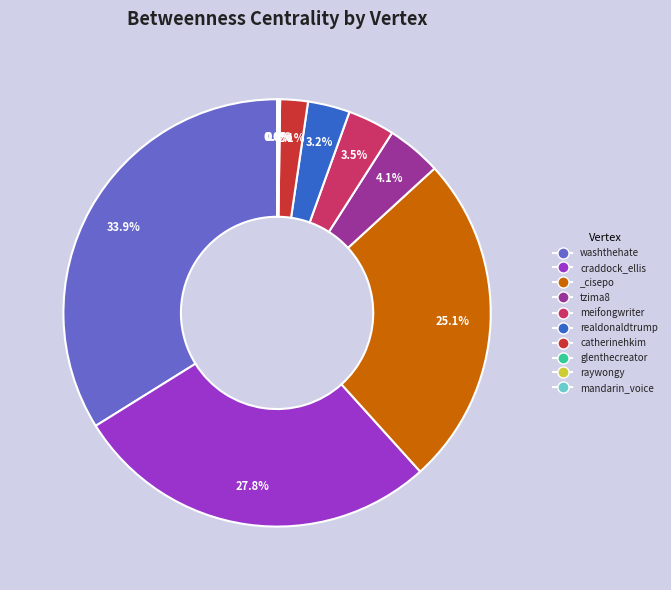

Does catherinehkim represent more than half of the total?

No